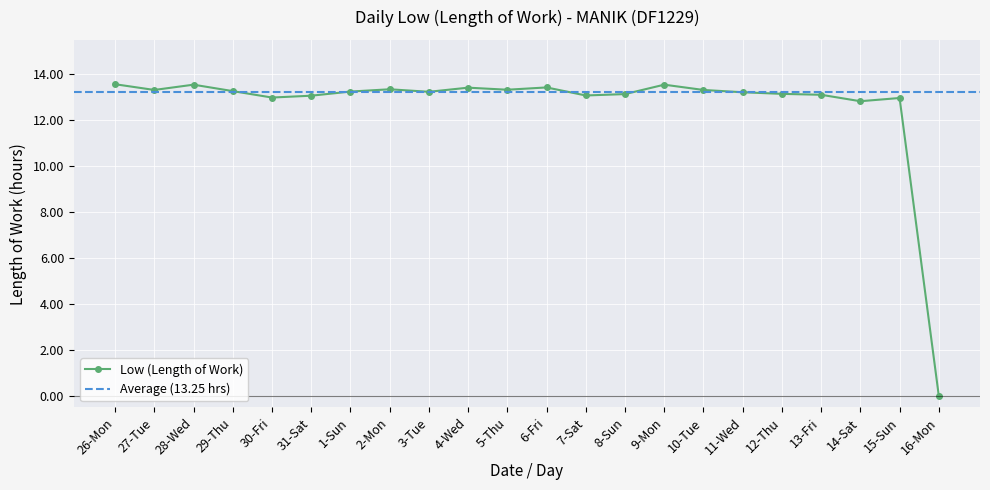

True or false: the data shows 3.8 at 14-Sat.

False